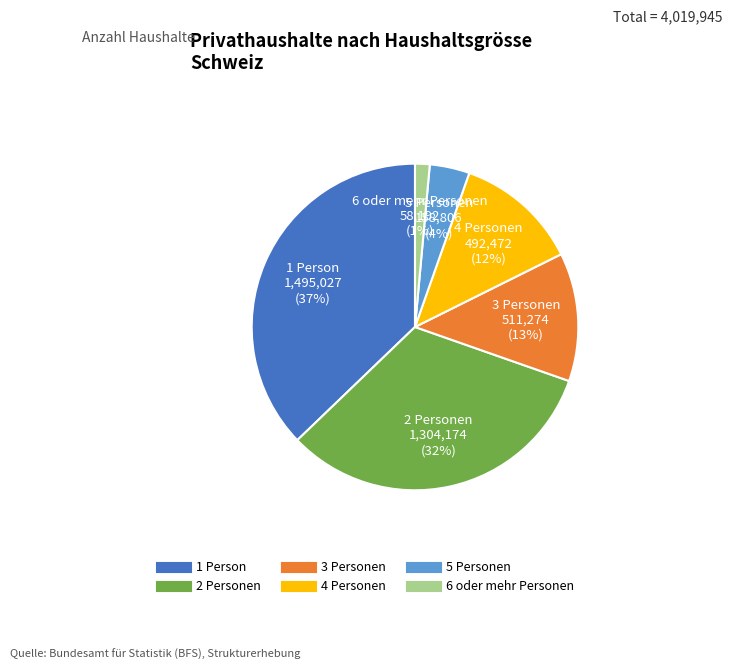

How many segments does this pie chart have?

6